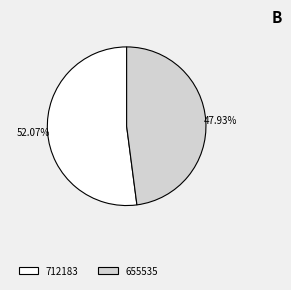

What is the ratio of the value at 712183 to the value at 655535?

1.1